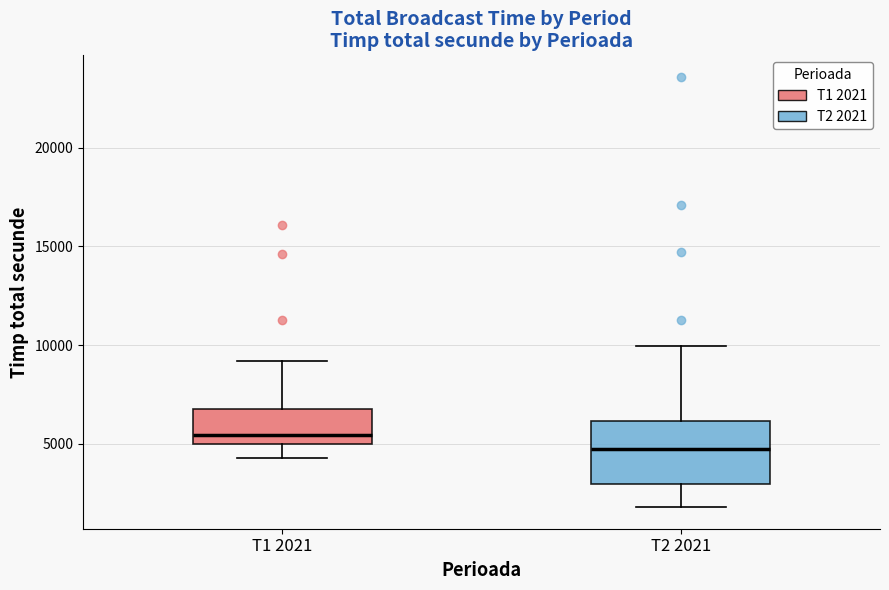

Which box has the lowest median line?

T2 2021